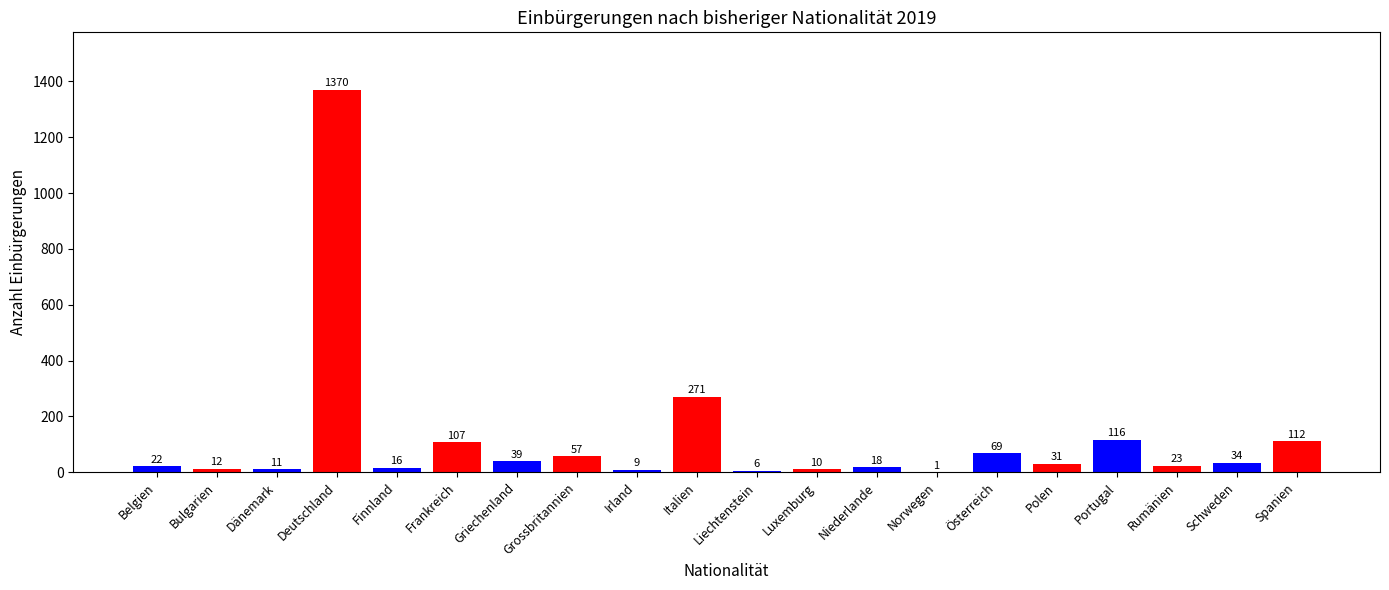

Which has a higher value, Österreich or Frankreich?

Frankreich